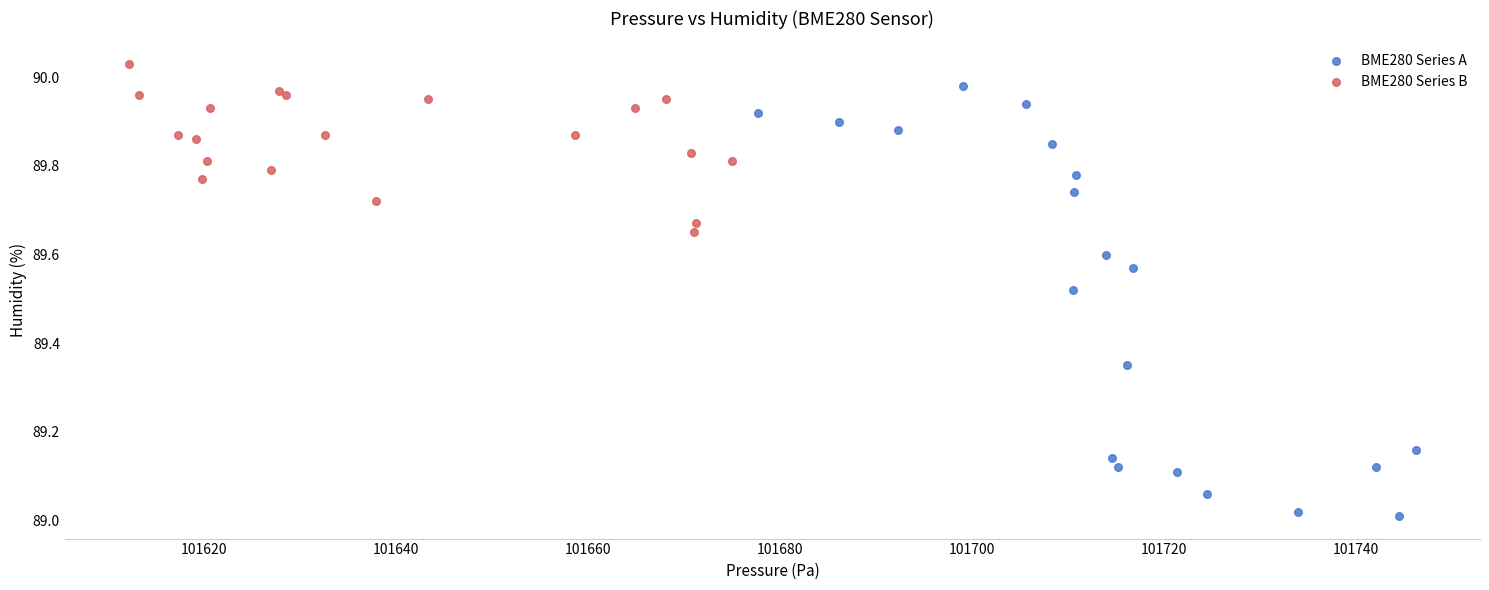

What are all the series names shown in the legend?

BME280 Series A, BME280 Series B